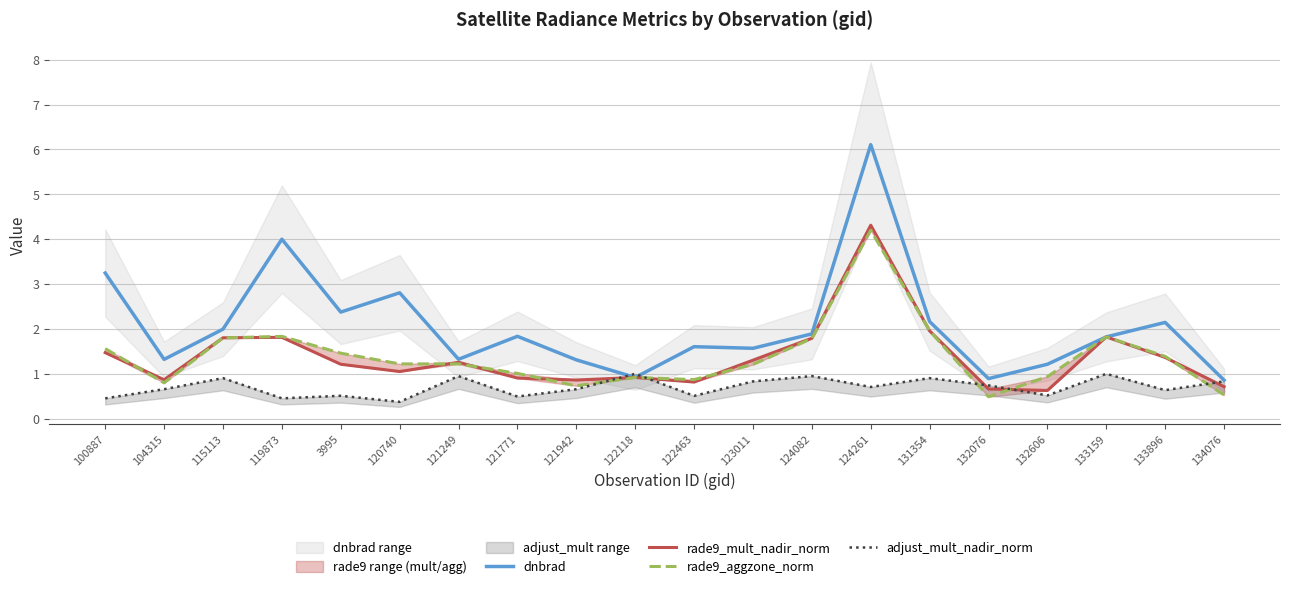

Reading left to right, list all the values displayed in this chart.

dnbrad: 100887=3.2	104315=1.3	115113=2.0	119873=4.0	3995=2.4	120740=2.8	121249=1.3	121771=1.8	121942=1.3	122118=0.9	122463=1.6	123011=1.6	124082=1.9	124261=6.1	131354=2.2	132076=0.9	132606=1.2	133159=1.8	133896=2.1	134076=0.9
rade9_mult_nadir_norm: 100887=1.5	104315=0.9	115113=1.8	119873=1.8	3995=1.2	120740=1.1	121249=1.3	121771=0.9	121942=0.9	122118=0.9	122463=0.8	123011=1.3	124082=1.8	124261=4.3	131354=2.0	132076=0.7	132606=0.6	133159=1.8	133896=1.4	134076=0.7
rade9_aggzone_norm: 100887=1.6	104315=0.8	115113=1.8	119873=1.8	3995=1.5	120740=1.2	121249=1.2	121771=1.0	121942=0.7	122118=0.9	122463=0.9	123011=1.2	124082=1.8	124261=4.2	131354=2.0	132076=0.5	132606=0.9	133159=1.8	133896=1.4	134076=0.5
adjust_mult_nadir_norm: 100887=0.5	104315=0.7	115113=0.9	119873=0.5	3995=0.5	120740=0.4	121249=0.9	121771=0.5	121942=0.7	122118=1.0	122463=0.5	123011=0.8	124082=0.9	124261=0.7	131354=0.9	132076=0.7	132606=0.5	133159=1.0	133896=0.6	134076=0.8